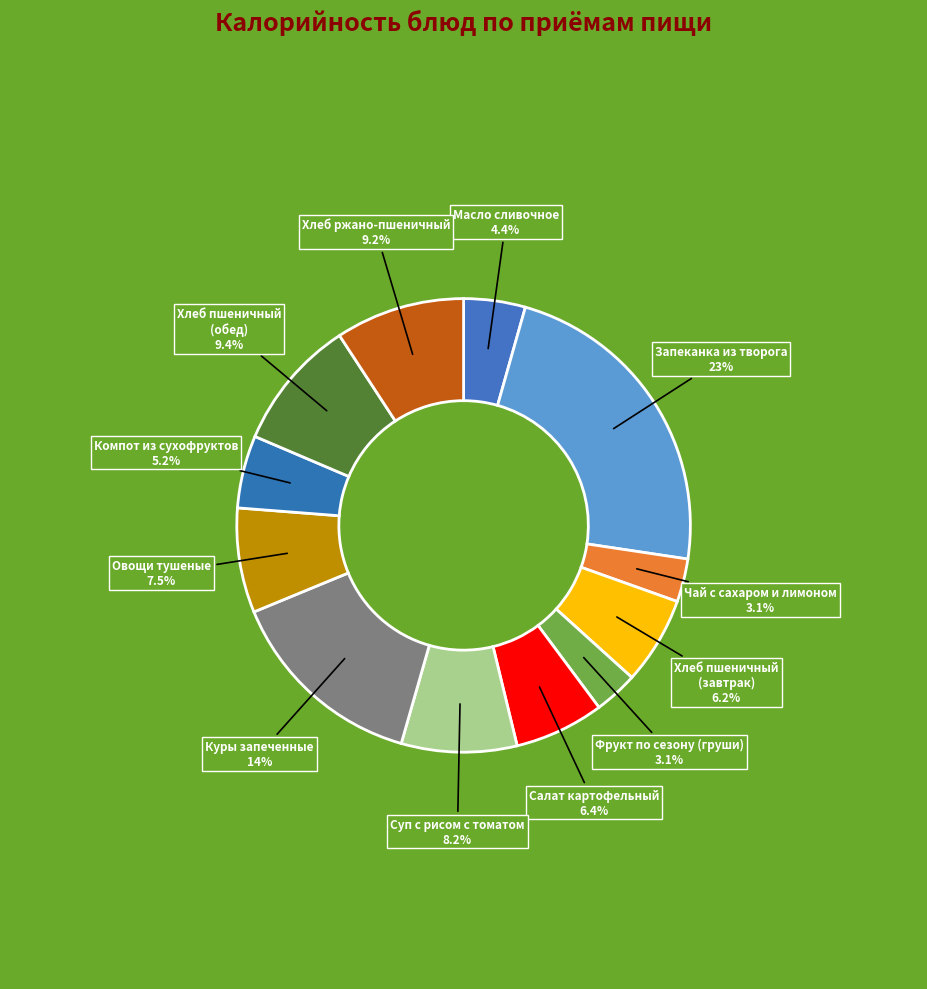

Rank the categories by value from highest to lowest.

Запеканка из творога, Куры запеченные, Хлеб пшеничный (обед), Хлеб ржано-пшеничный, Суп с рисом с томатом, Овощи тушеные, Салат картофельный, Хлеб пшеничный (завтрак), Компот из сухофруктов, Масло сливочное, Фрукт по сезону (груши), Чай с сахаром и лимоном